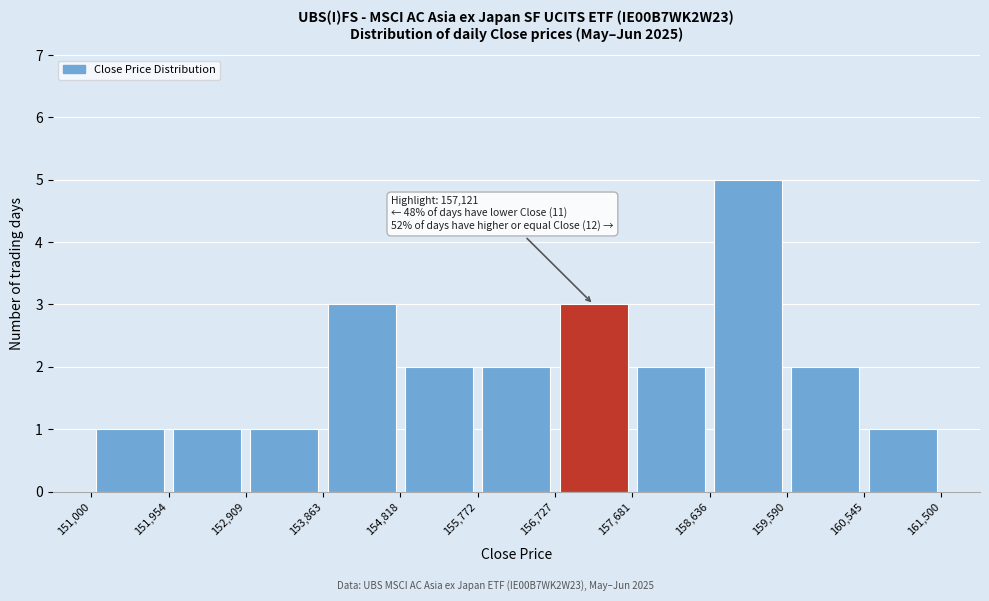

Over which range of the x-axis is the bar tallest?

158,636 to 159,590